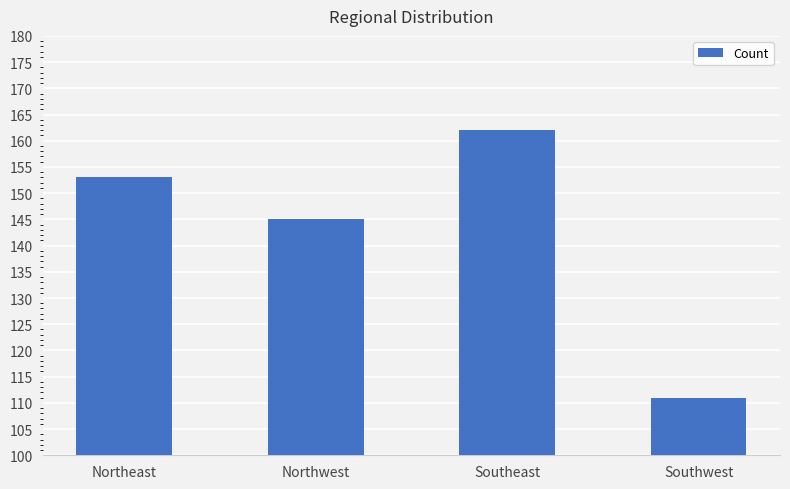

What is the maximum value shown in the chart?

162